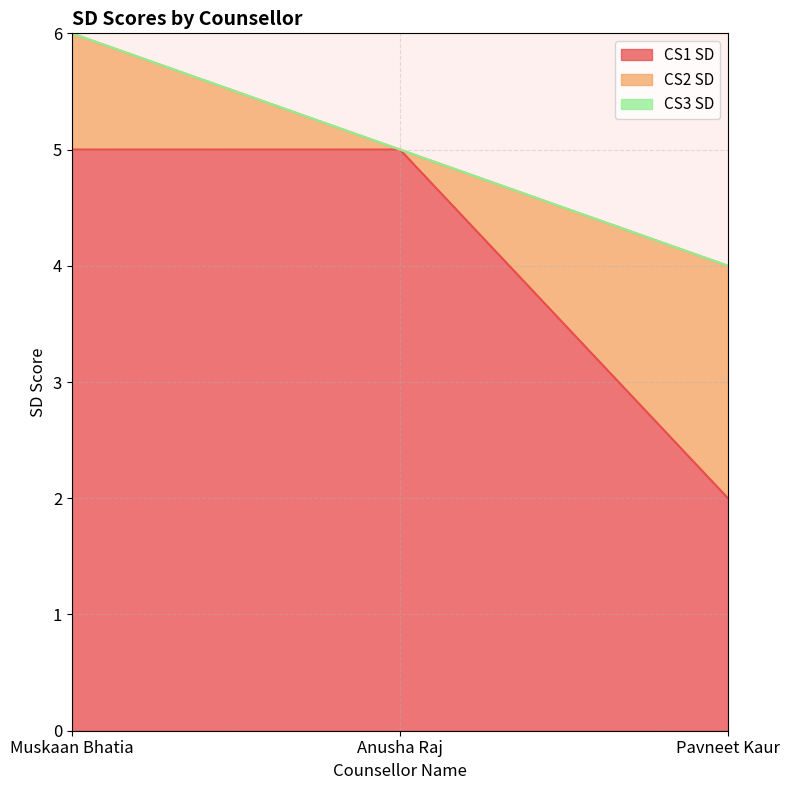

Reading left to right, extract all data points from this chart.

CS1 SD: Muskaan Bhatia=5	Anusha Raj=5	Pavneet Kaur=2
CS2 SD: Muskaan Bhatia=1	Anusha Raj=0	Pavneet Kaur=2
CS3 SD: Muskaan Bhatia=0	Anusha Raj=0	Pavneet Kaur=0